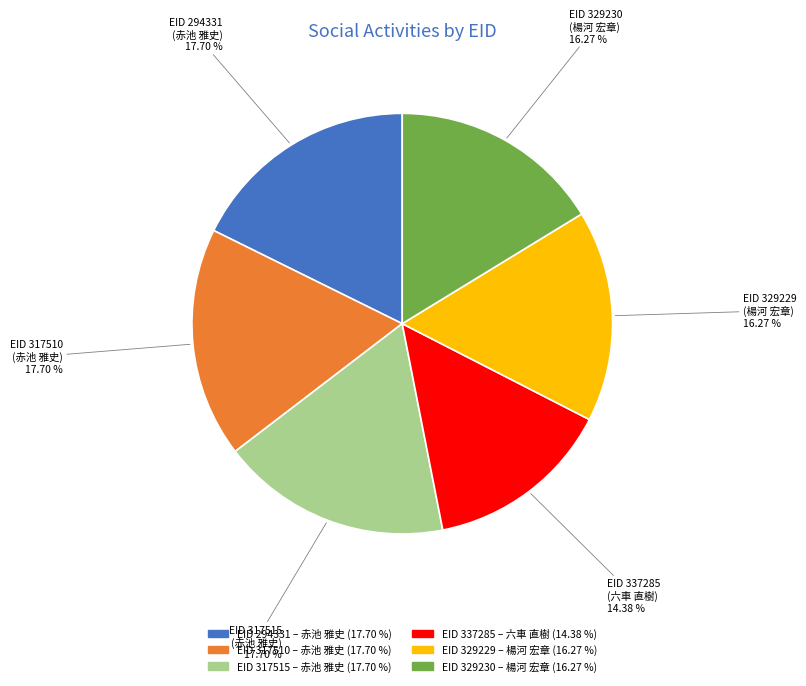

Is there any slice that represents more than half of the pie?

No